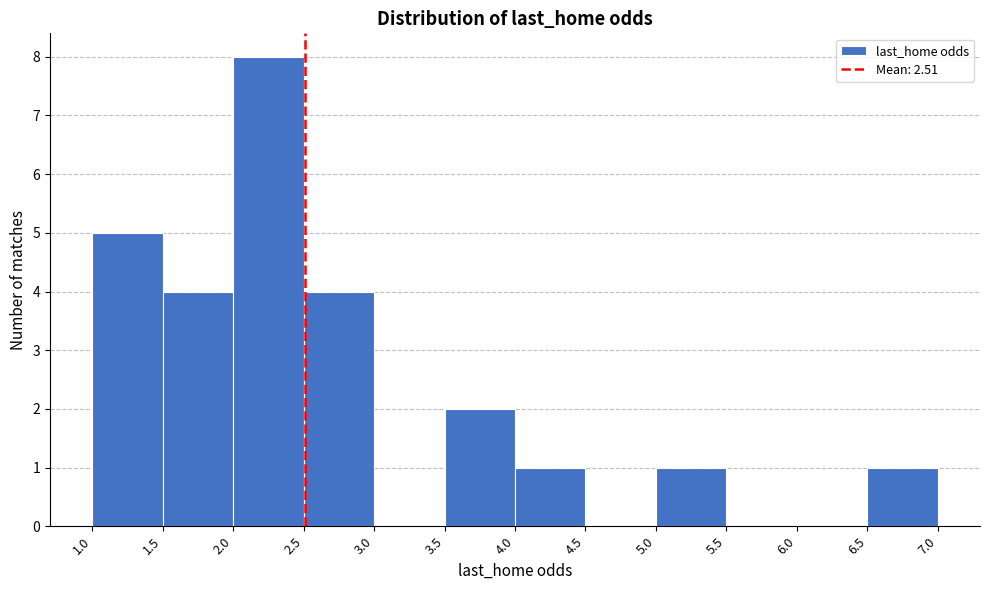

What is the height of the bar covering 3.5 to 4.0 on the x-axis? The values are not printed on the chart, so give them approximately, as read against the axis.

2